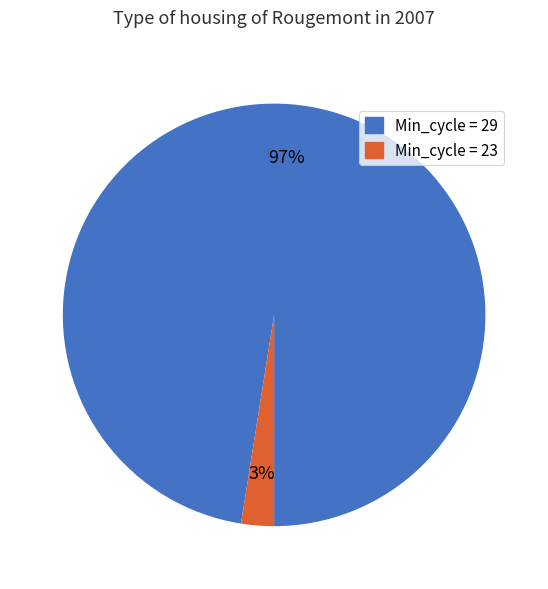

Is there a majority slice in this chart?

Yes